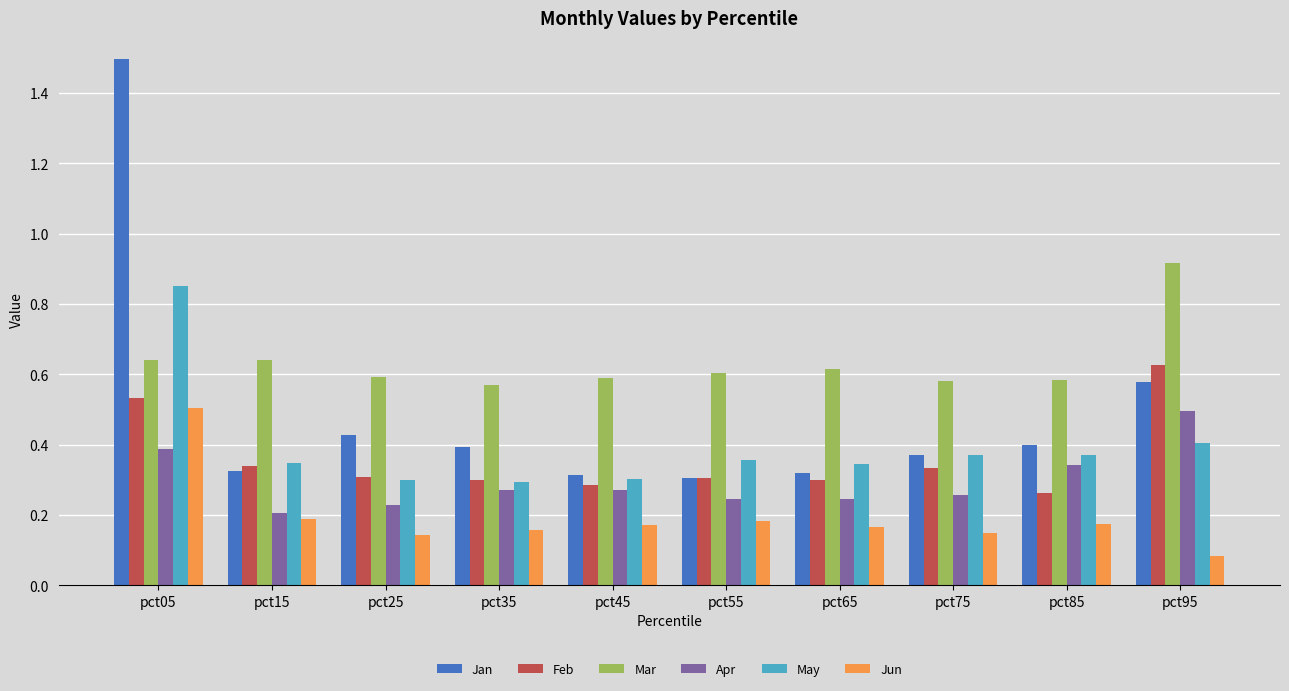

What is the sum of all Jun values?

1.9